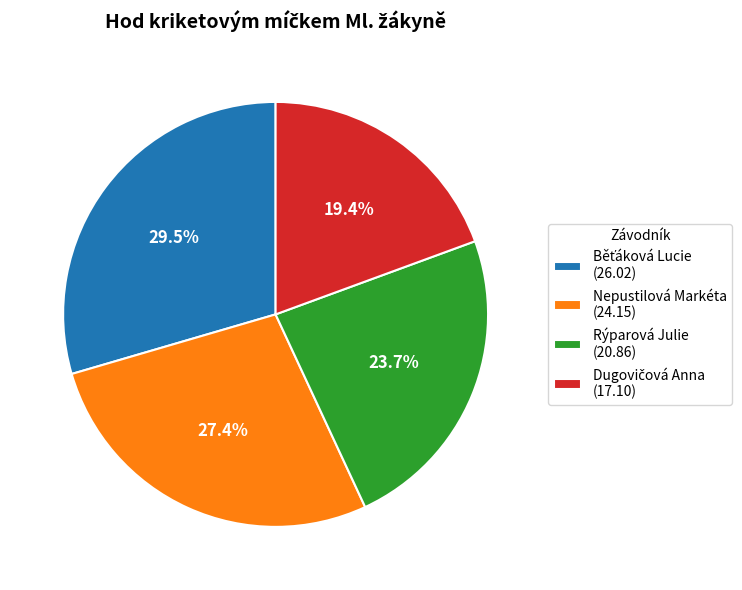

Does Nepustilová Markéta (24.15) account for over 50% of the chart?

No